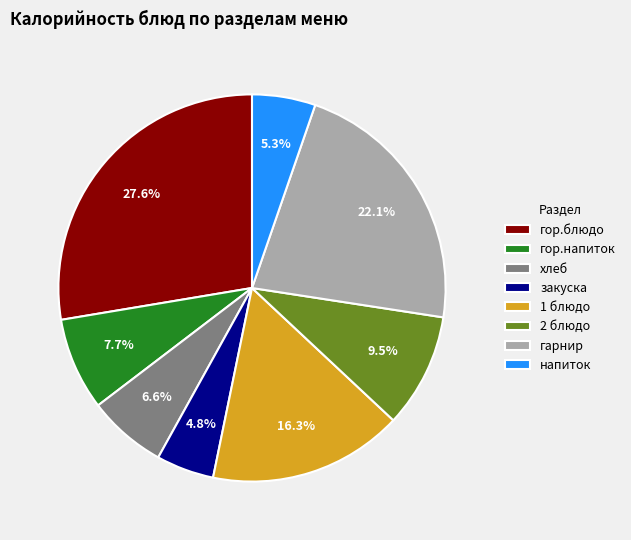

To the nearest percent, what is the combined percentage of гарнир and хлеб?

29%